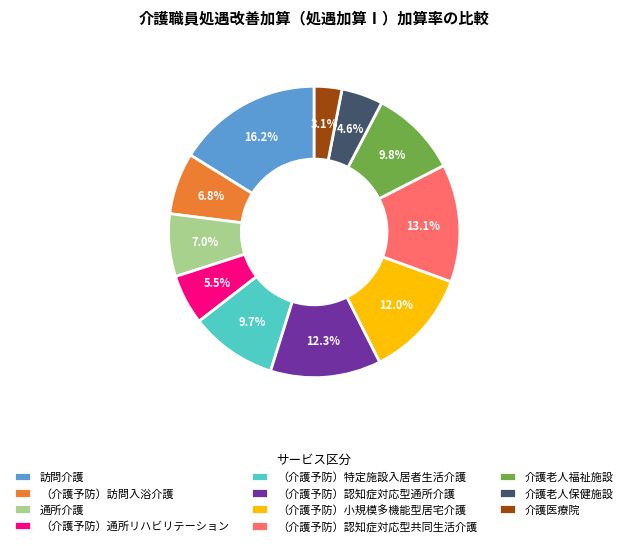

Count the number of slices in the pie.

11